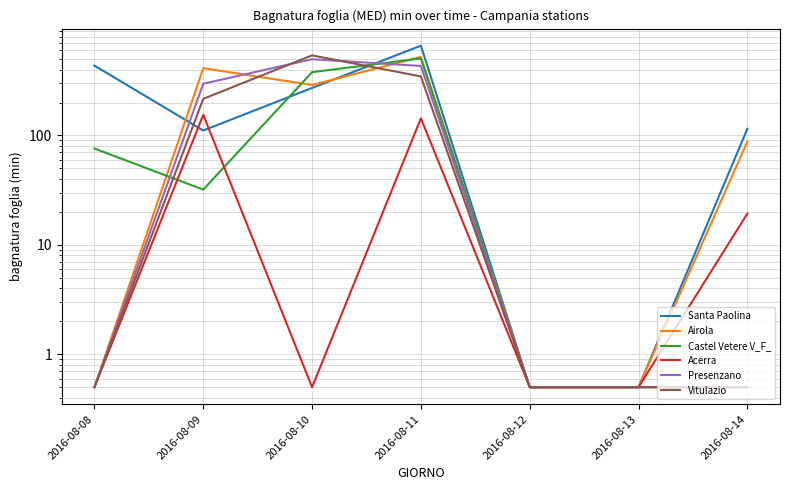

Where do Presenzano and Vitulazio first cross each other?

2016-08-09 and 2016-08-10